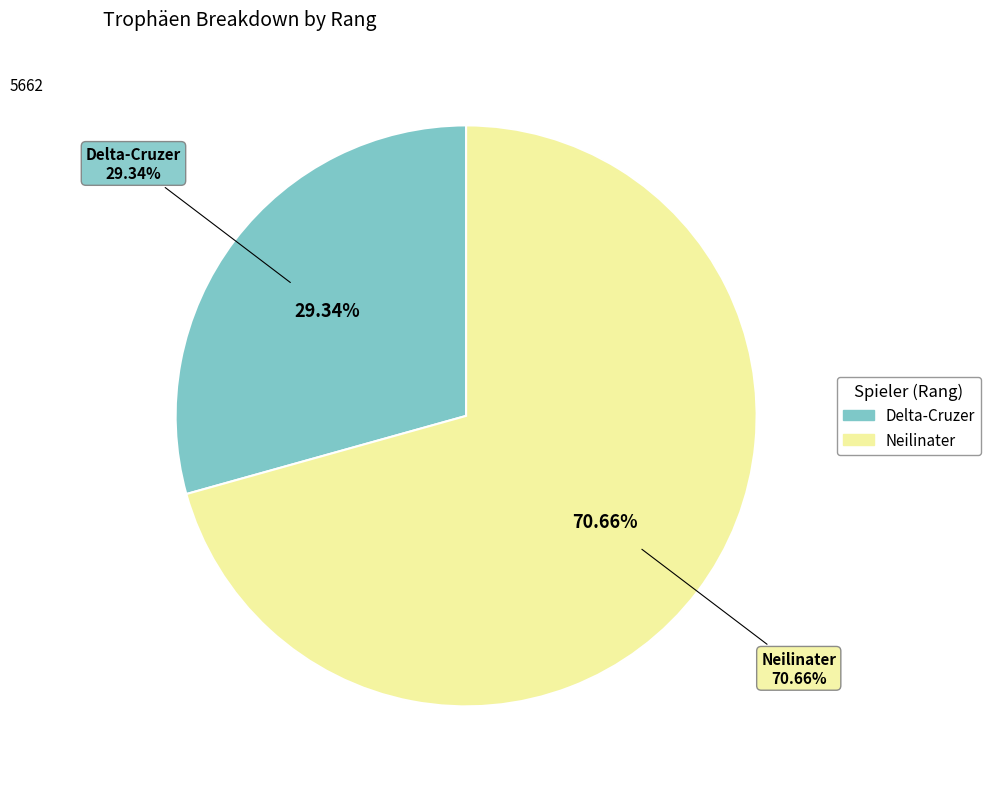

How many segments does this pie chart have?

2